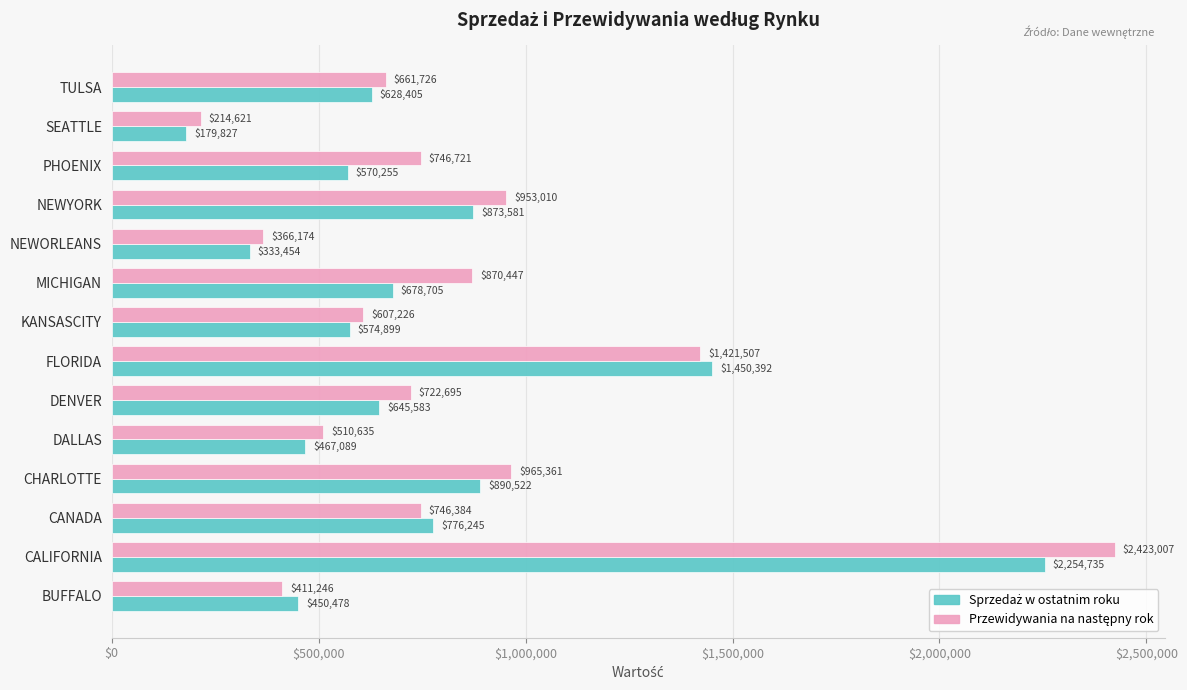

At which category is the sum across all series the highest?

CALIFORNIA